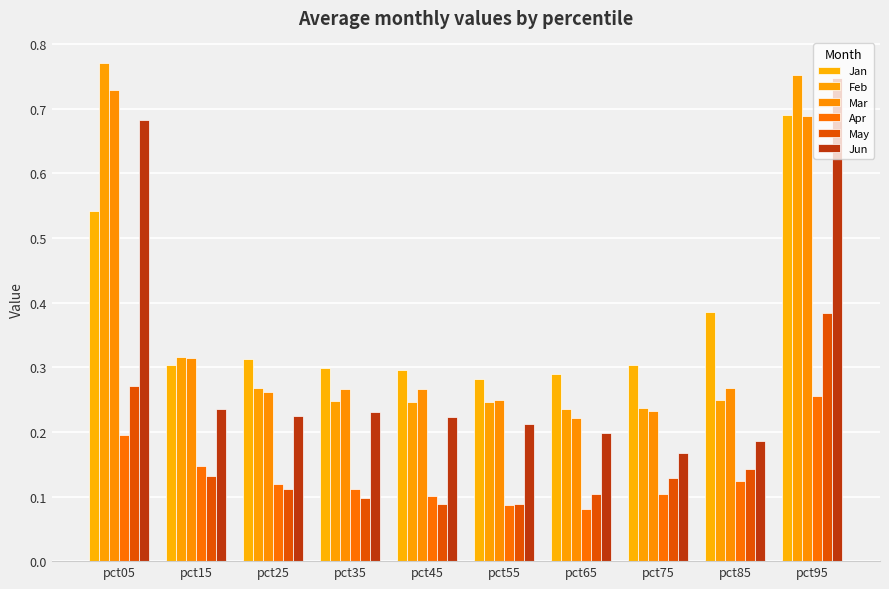

Which series has the widest spread of values?

Jun